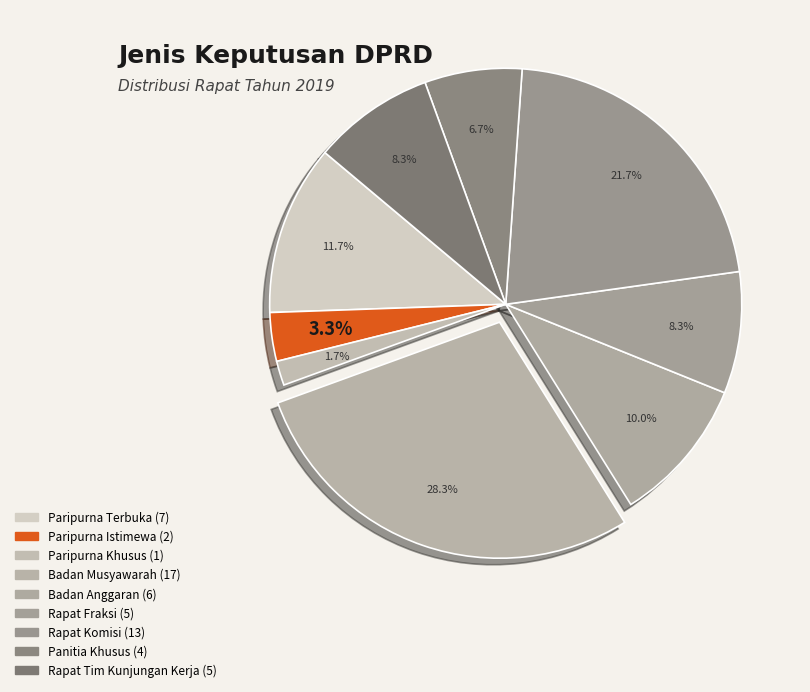

To the nearest percent, what percentage of the pie is Badan Musyawarah?

28%